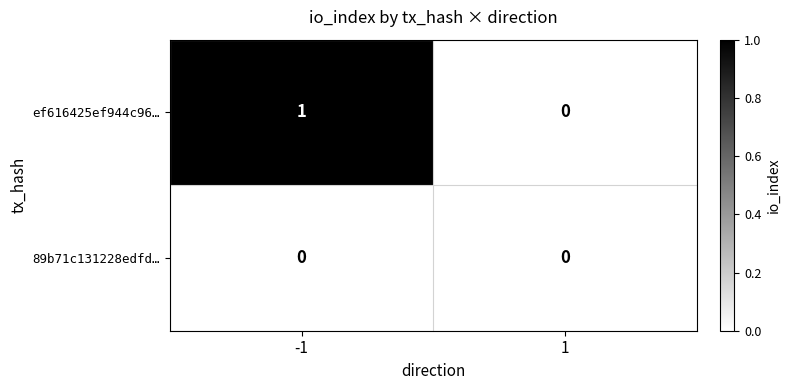

True or false: ef616425ef944c96… has a value of 0 at 1.

True